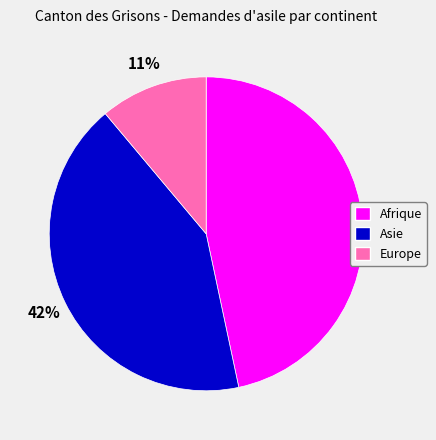

Does any single category account for the majority?

No